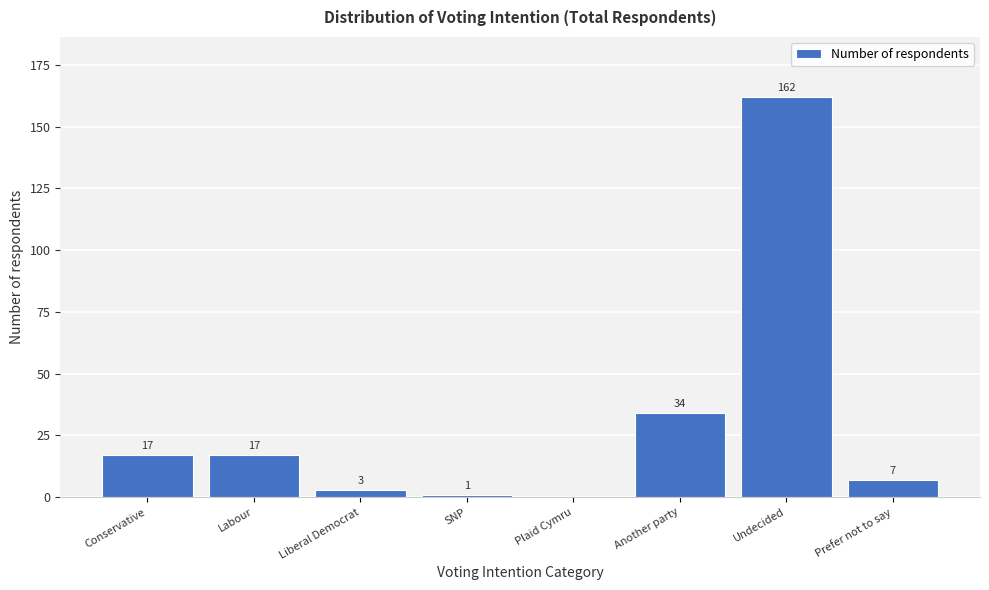

Reading right to left, list all the values displayed in this chart.

Prefer not to say=7	Undecided=162	Another party=34	Plaid Cymru=0	SNP=1	Liberal Democrat=3	Labour=17	Conservative=17